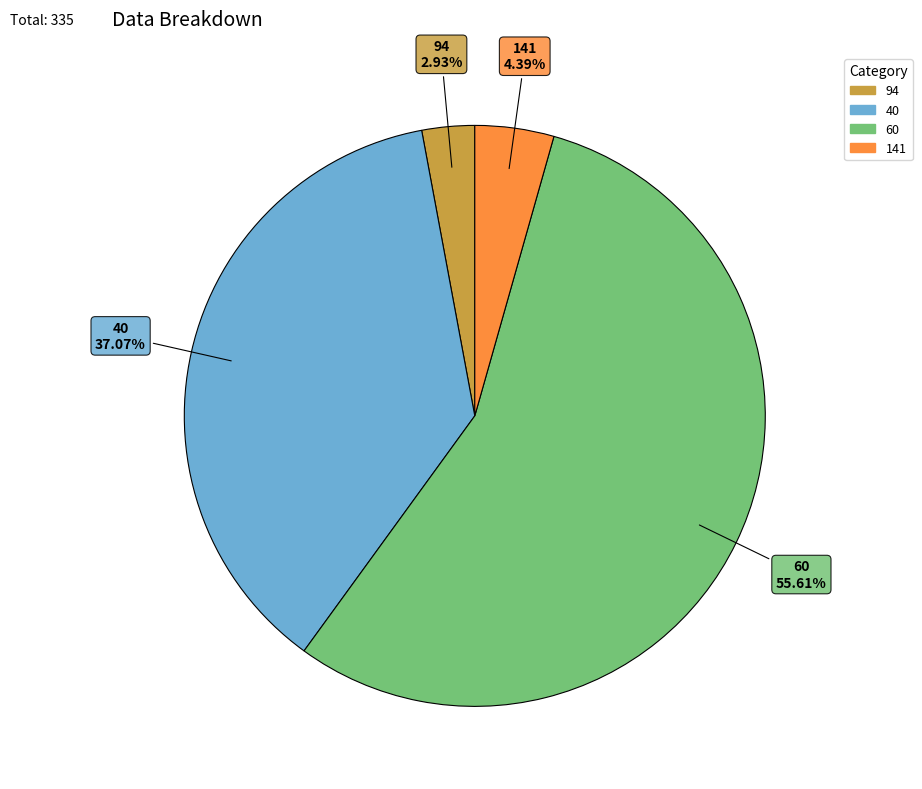

Which category has the biggest portion of the pie?

60